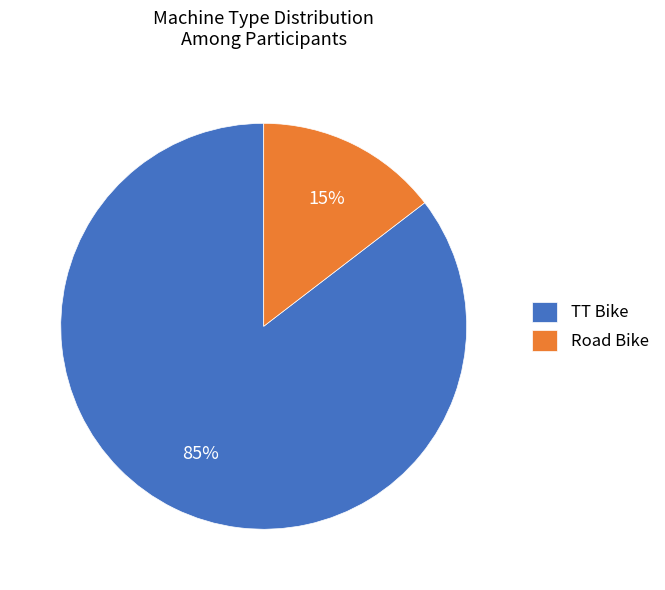

Approximately how many times larger is the value at Road Bike compared to TT Bike?

0.2